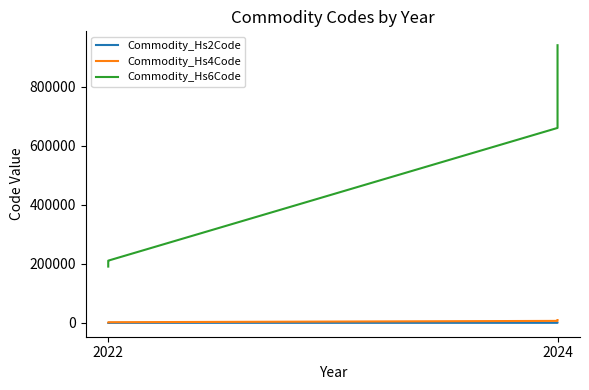

What is the highest value of the Commodity_Hs4Code series?

9403